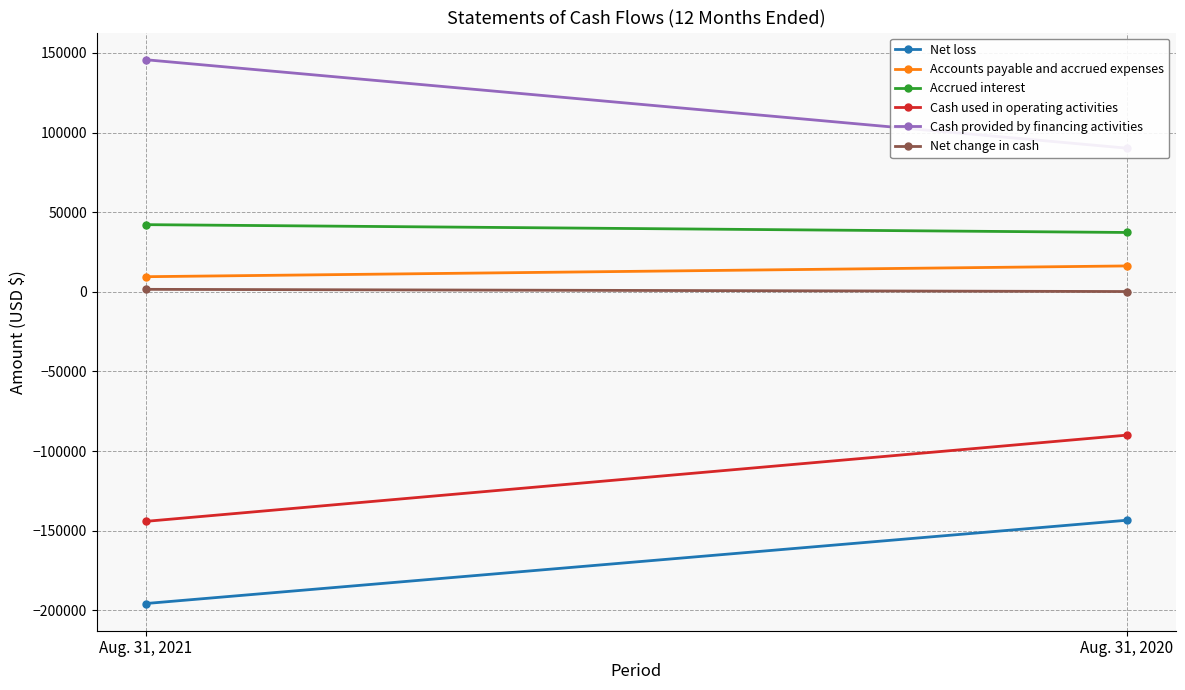

Reading right to left, transcribe all the data shown in this chart.

Net loss: Aug. 31, 2020=-143489	Aug. 31, 2021=-195785
Accounts payable and accrued expenses: Aug. 31, 2020=16215	Aug. 31, 2021=9455
Accrued interest: Aug. 31, 2020=37231	Aug. 31, 2021=42143
Cash used in operating activities: Aug. 31, 2020=-90043	Aug. 31, 2021=-144187
Cash provided by financing activities: Aug. 31, 2020=90188	Aug. 31, 2021=145711
Net change in cash: Aug. 31, 2020=145	Aug. 31, 2021=1524